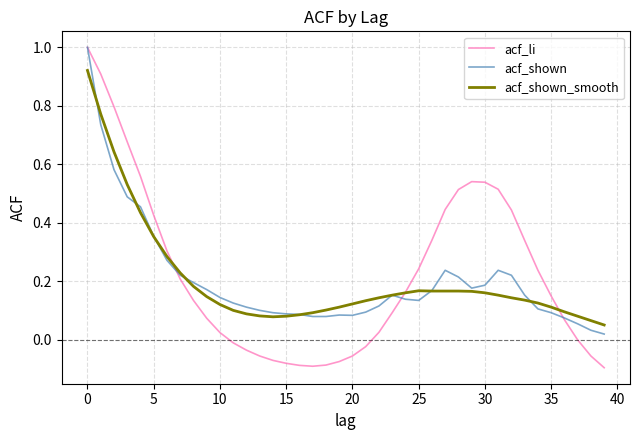

What is the greatest value displayed?

1.0